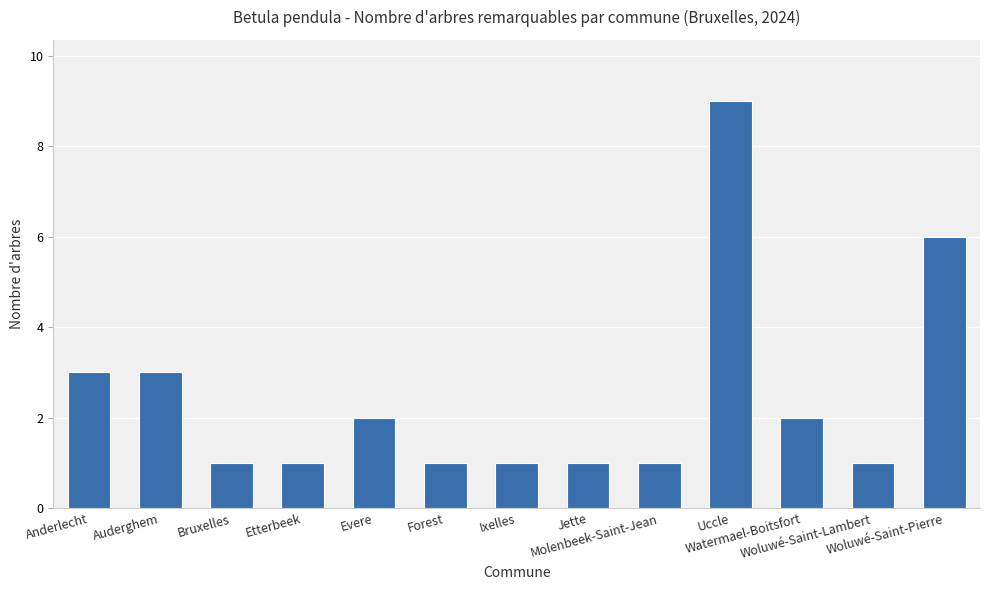

What is the maximum value shown in the chart?

9